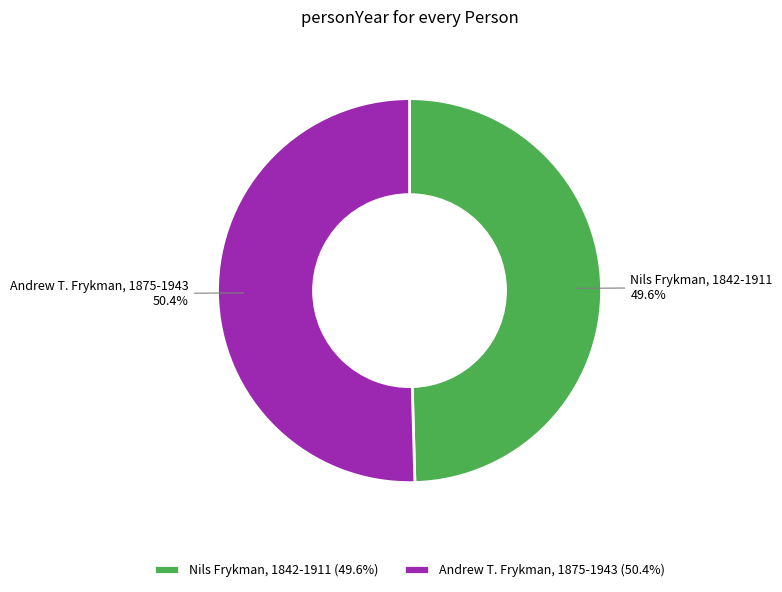

Rank the categories by value from highest to lowest.

Andrew T. Frykman, 1875-1943, Nils Frykman, 1842-1911